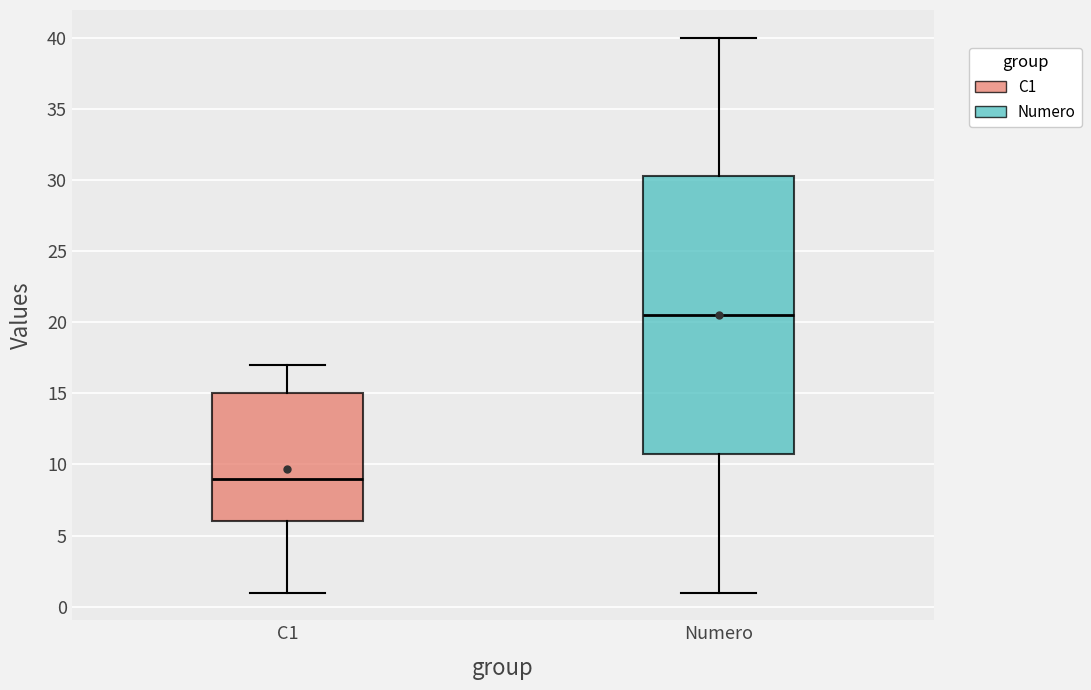

Where does the median line of the box for C1 sit on the y-axis? The values are not printed on the chart, so give them approximately, as read against the axis.

9.0